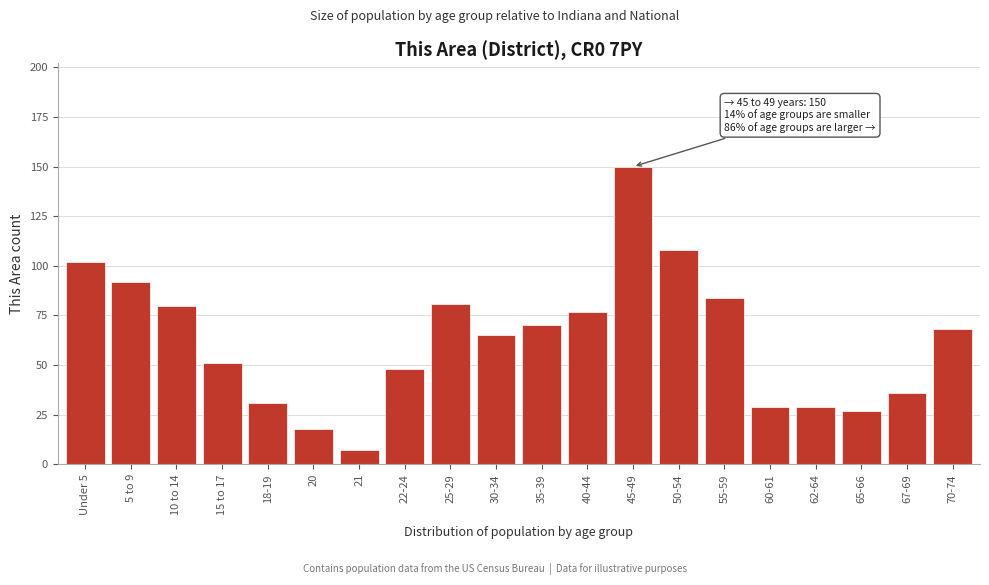

Reading left to right, list all the values displayed in this chart.

102	92	80	51	31	18	7	48	81	65	70	77	150	108	84	29	29	27	36	68